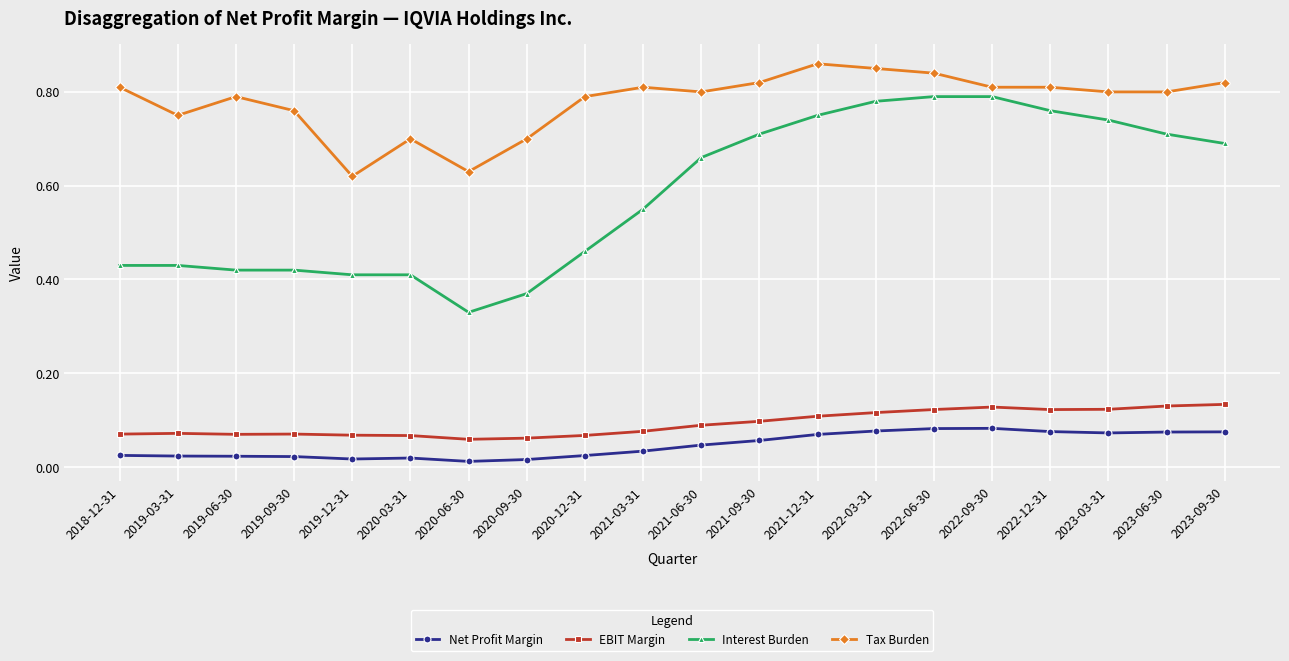

True or false: Tax Burden has more than 1 points higher than both neighbors.

True